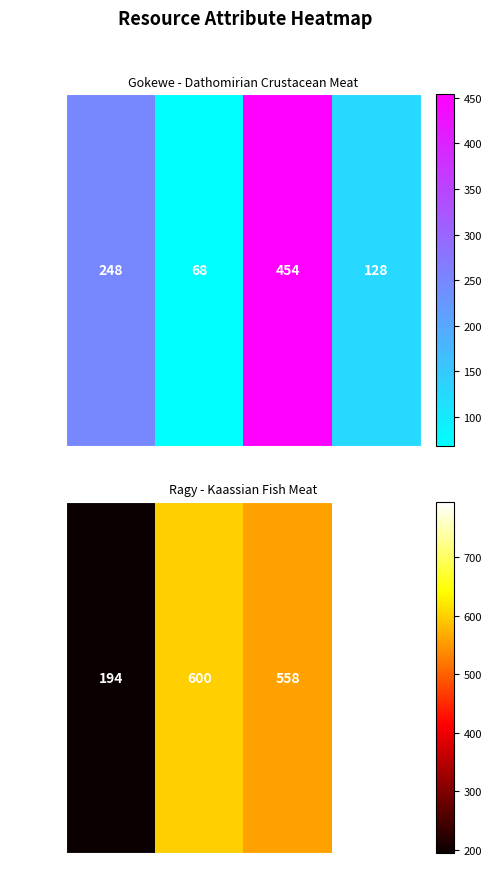

What is the sum of the values at SR and FL?

1395